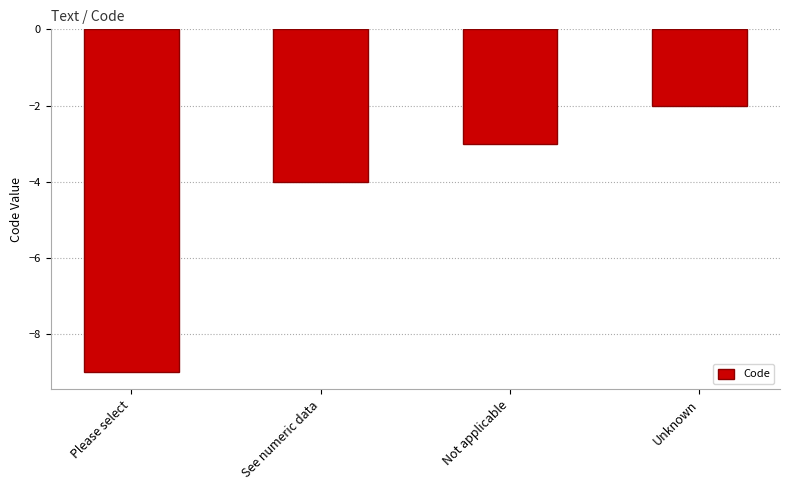

Reading left to right, extract all data points from this chart.

-9	-4	-3	-2